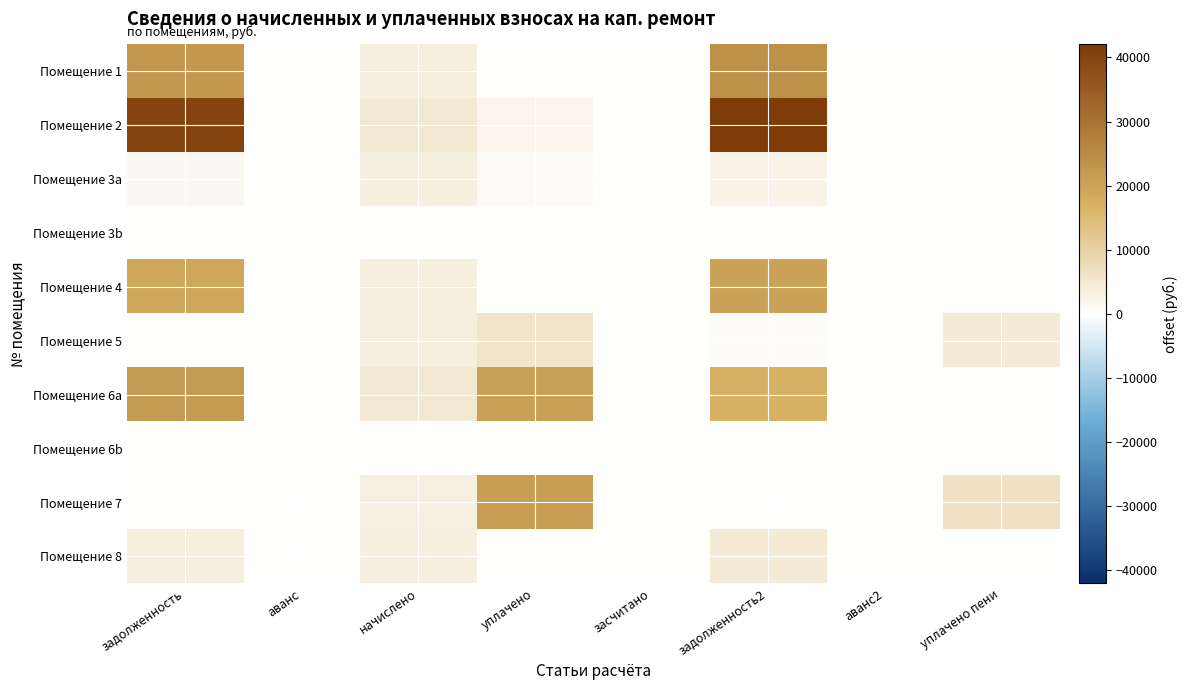

At which category does the chart reach its minimum across all series?

аванс